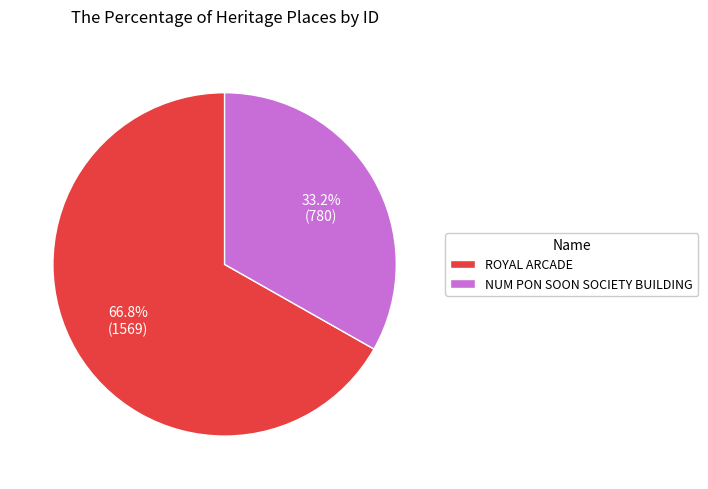

Which slice represents more than half of the pie?

ROYAL ARCADE